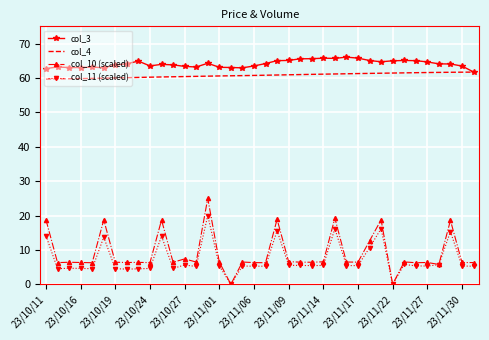

True or false: col_10 (scaled) and col_4 cross at least once.

False